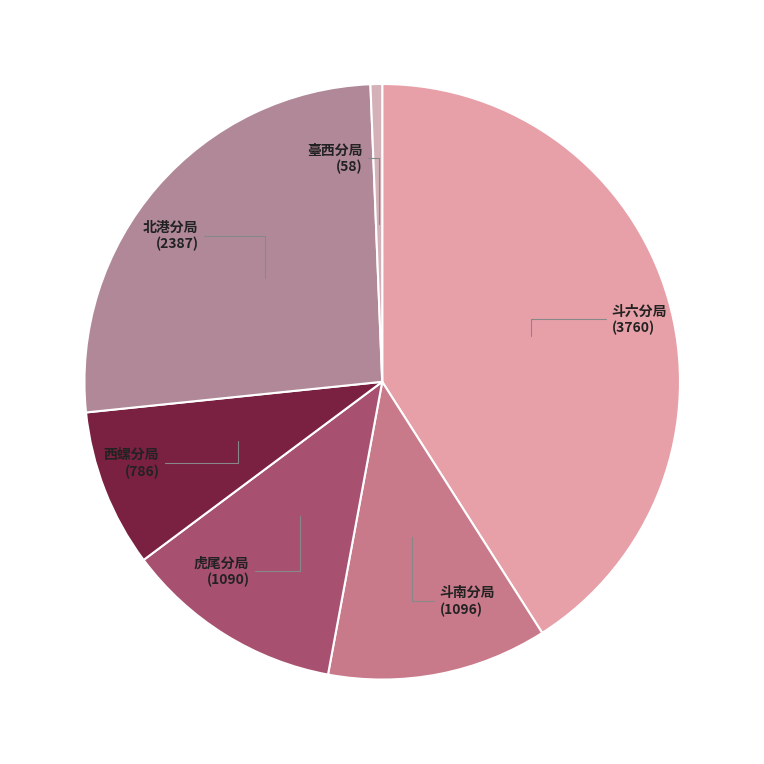

What is the largest slice in the pie chart?

斗六分局